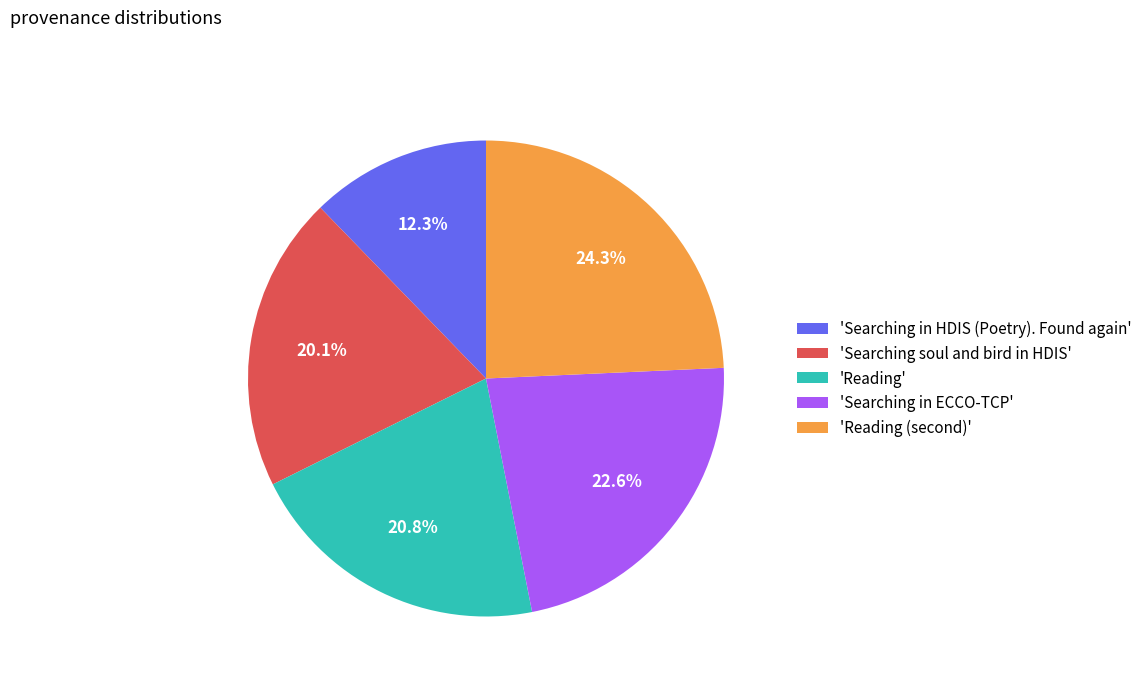

Rank the categories by value from highest to lowest.

'Reading (second)', 'Searching in ECCO-TCP', 'Reading', 'Searching soul and bird in HDIS', 'Searching in HDIS (Poetry). Found again'